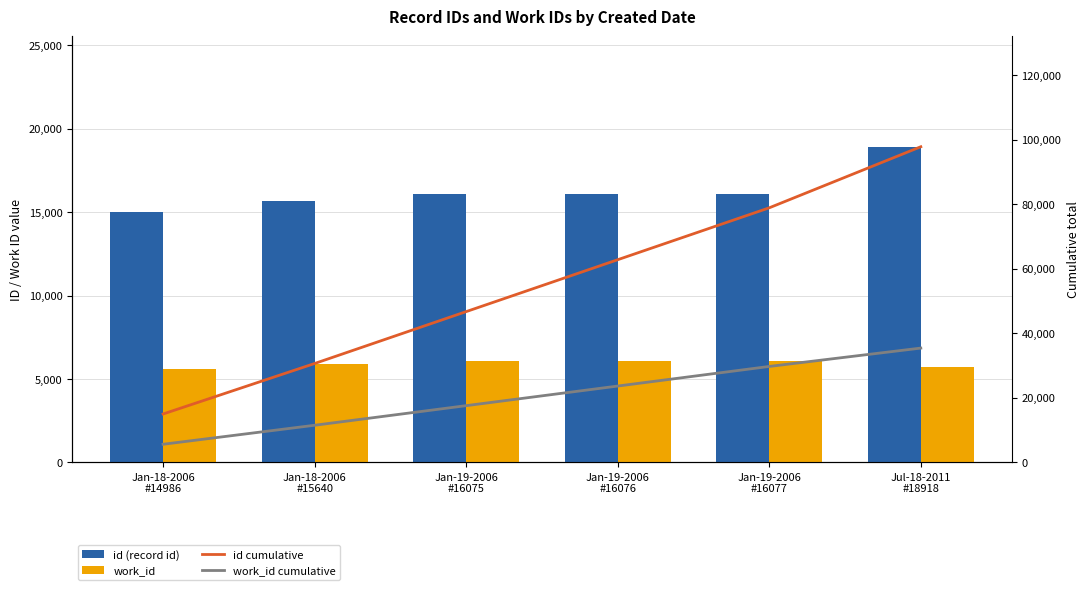

How many id cumulative values are between 30626 and 78854?

4